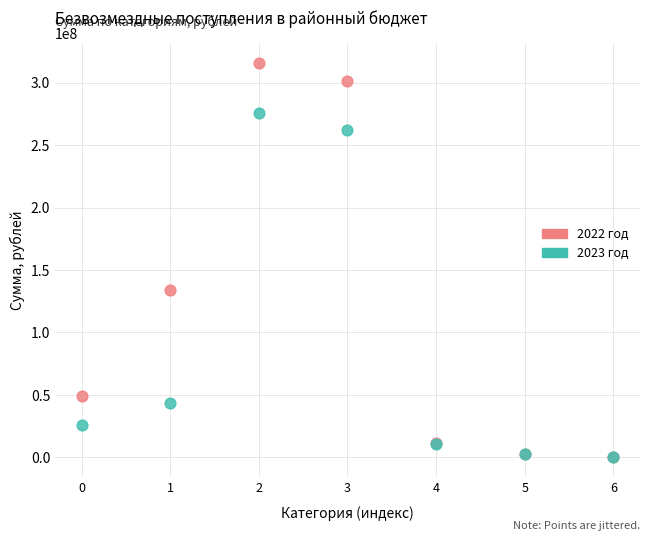

Which series contains the highest Y value?

2022 год